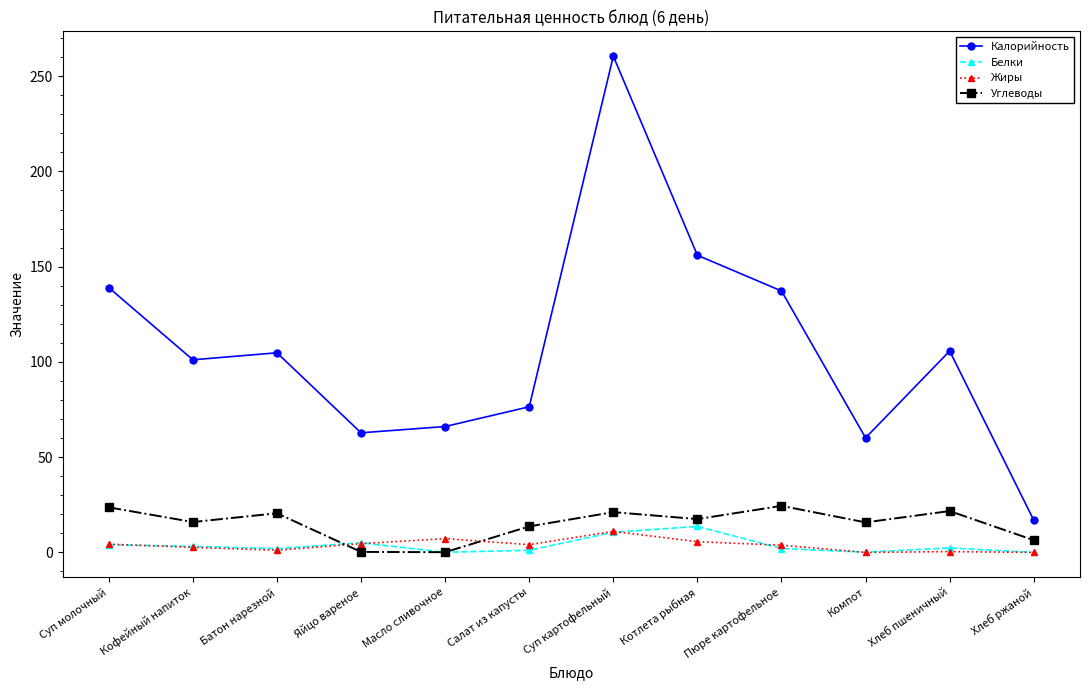

How many intersections are there between Углеводы and Жиры?

2